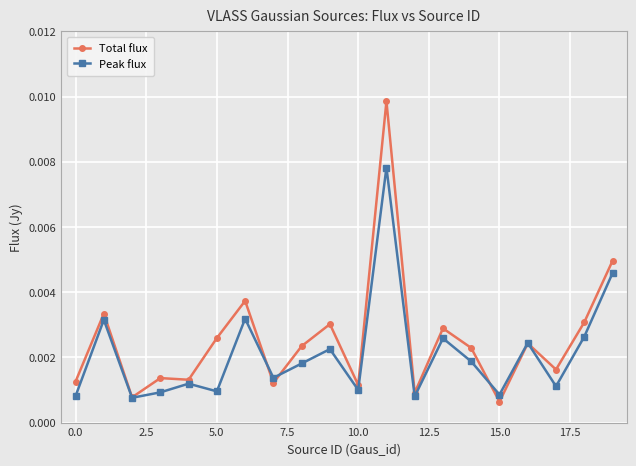

Which series has the largest range (max minus min)?

Total flux